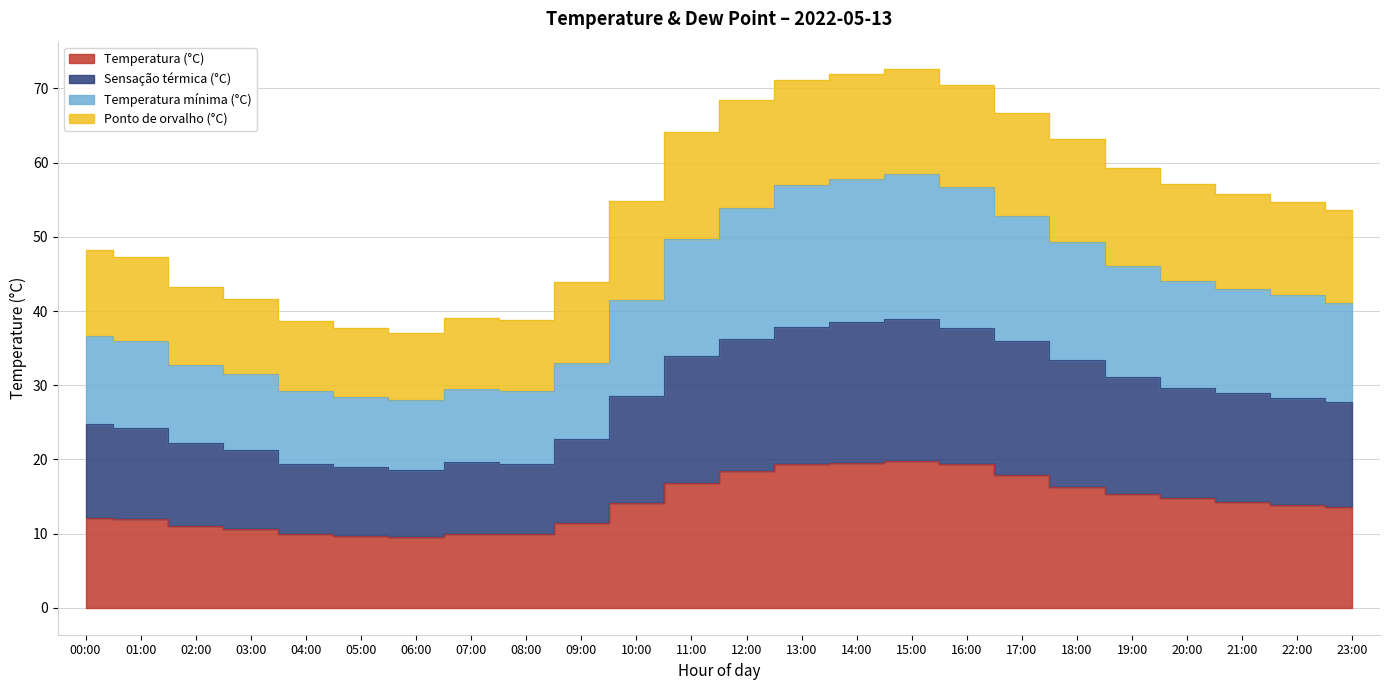

What is the label of the 10th point from the right?

14:00